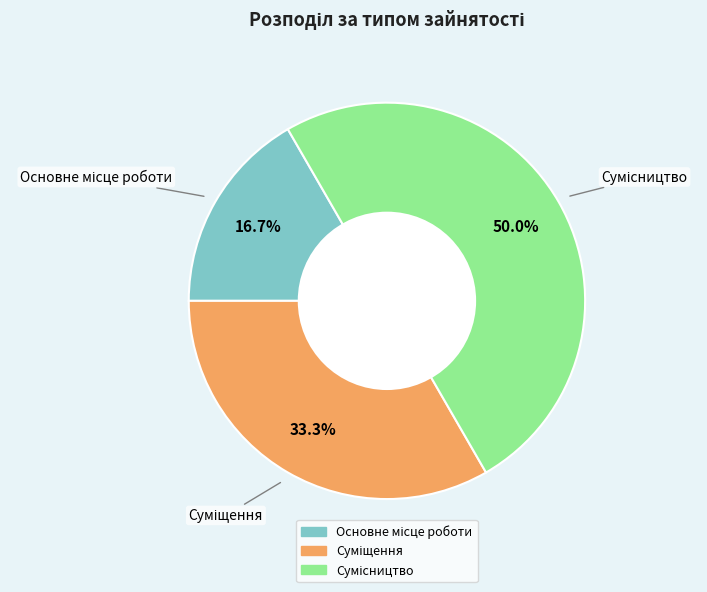

Count the number of slices in the pie.

3